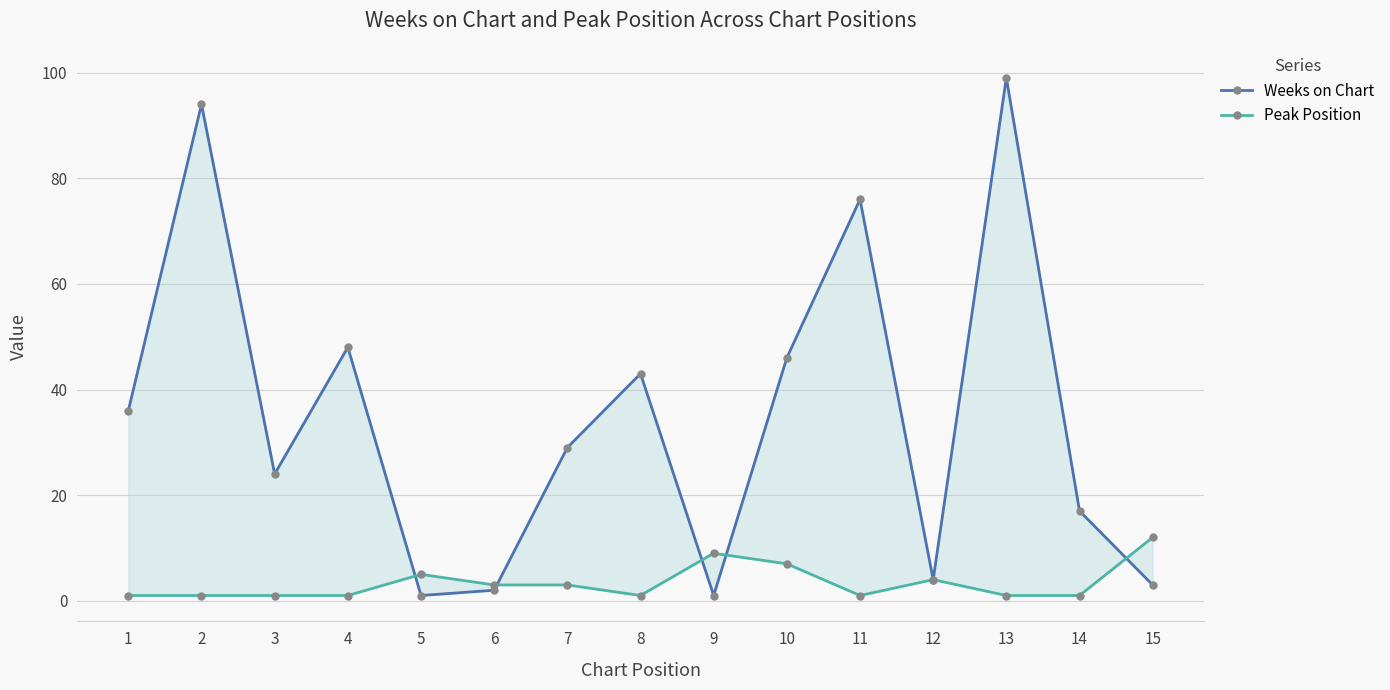

Reading right to left, transcribe all the data shown in this chart.

Weeks on Chart: 3	17	99	4	76	46	1	43	29	2	1	48	24	94	36
Peak Position: 12	1	1	4	1	7	9	1	3	3	5	1	1	1	1